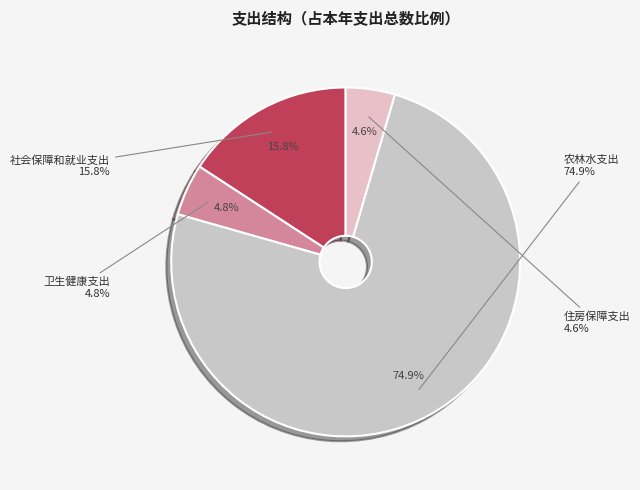

To the nearest percent, what is the combined percentage of 社会保障和就业支出 and 住房保障支出?

20%